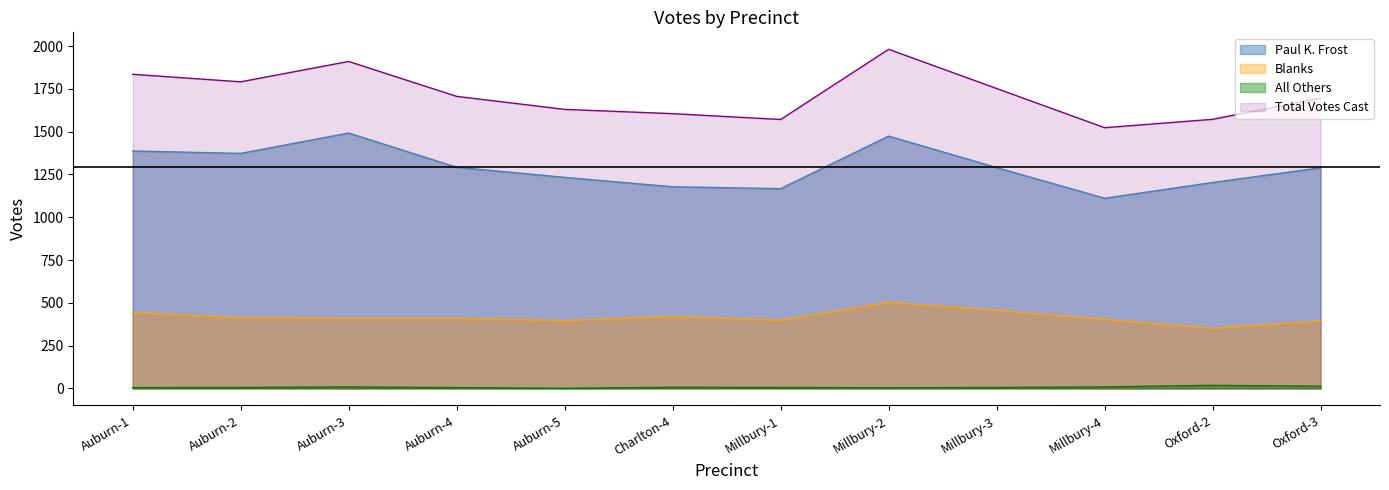

Is it true that Total Votes Cast equals 1696 at Oxford-3?

True